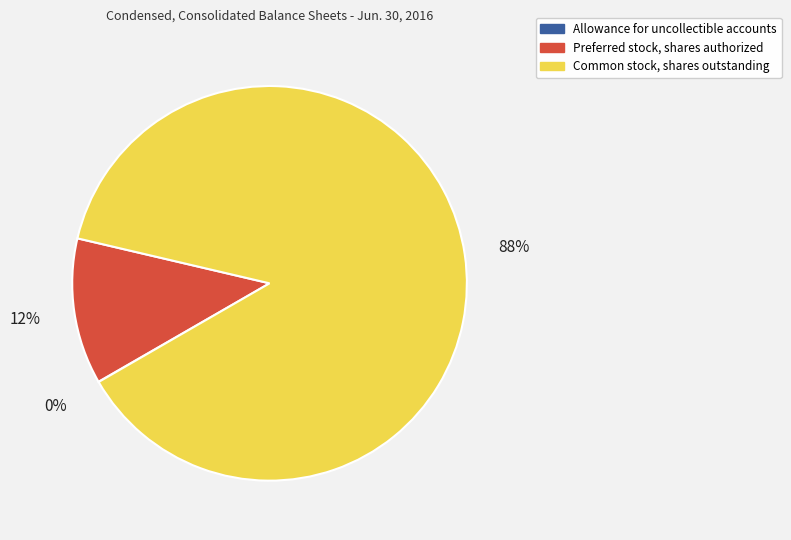

To the nearest percent, what is the difference between the largest and smallest slice percentages?

88%